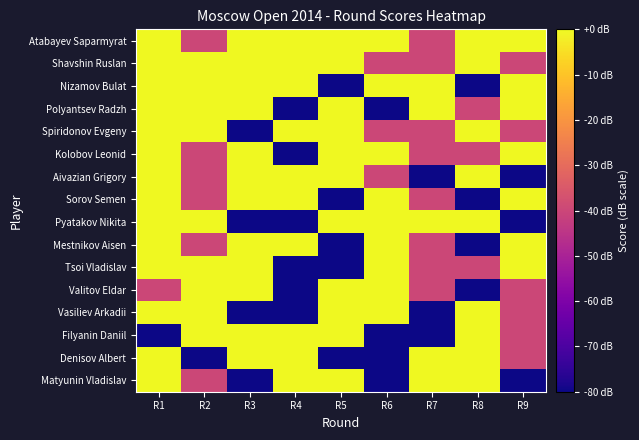

What is the spread (max minus min) of values at R8?

80